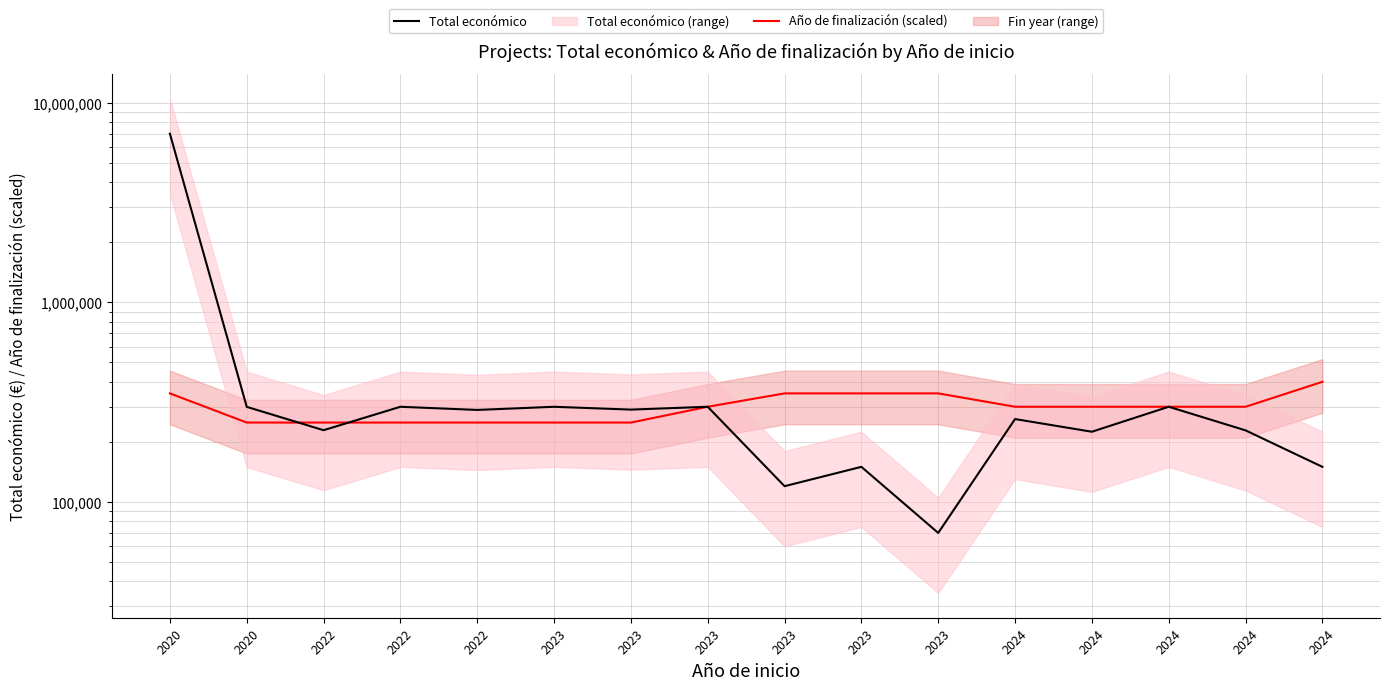

At how many categories does at least one series exceed 4434173?

1